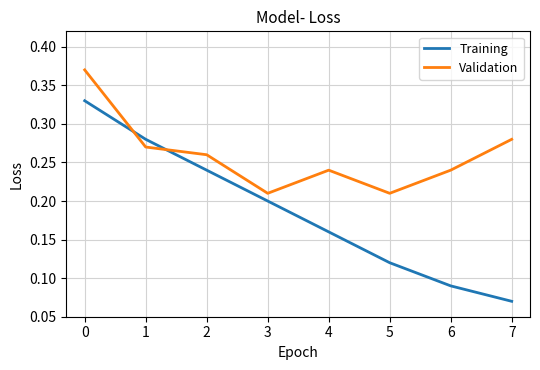

Count the number of categories in the chart.

8